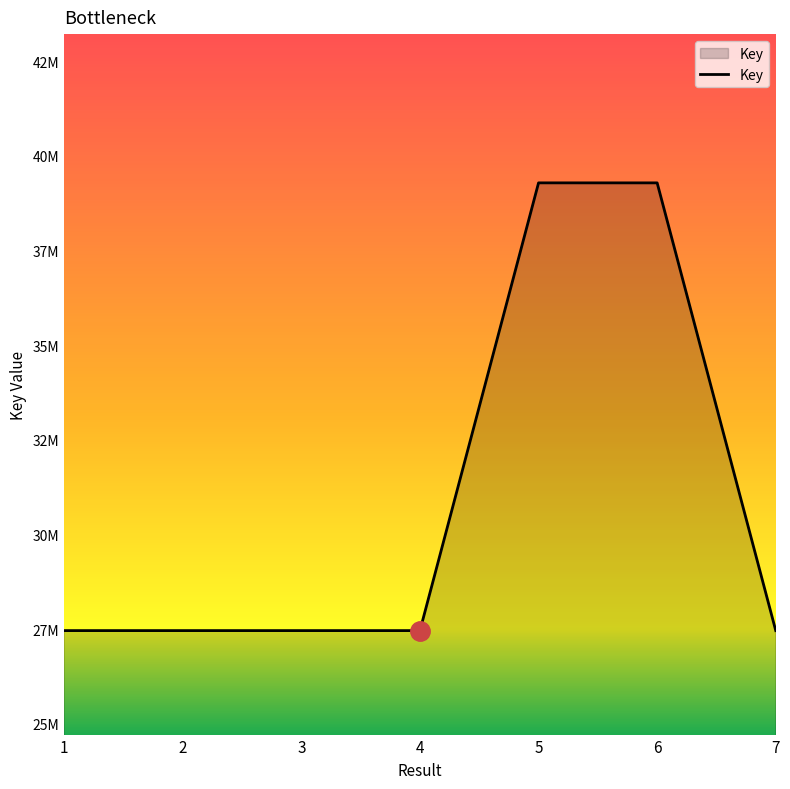

List the labels in order of value, largest first.

5, 6, 7, 1, 3, 2, 4